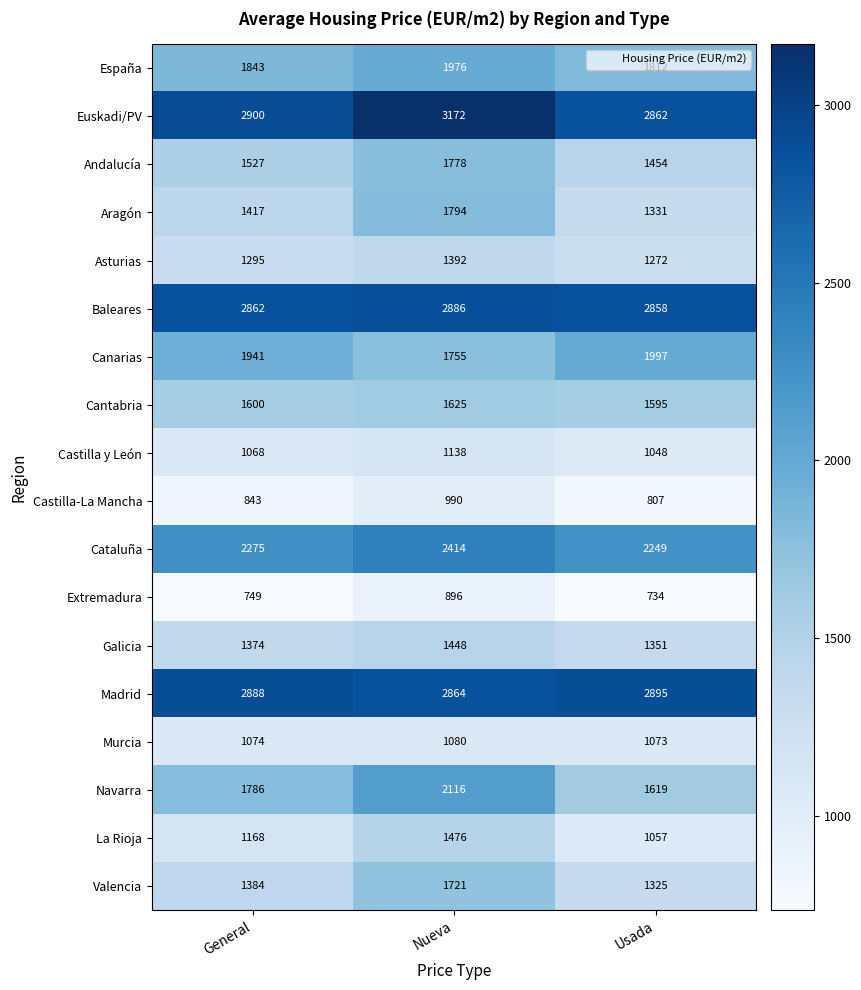

What is the approximate value of Valencia at General, to the nearest 5?

1385